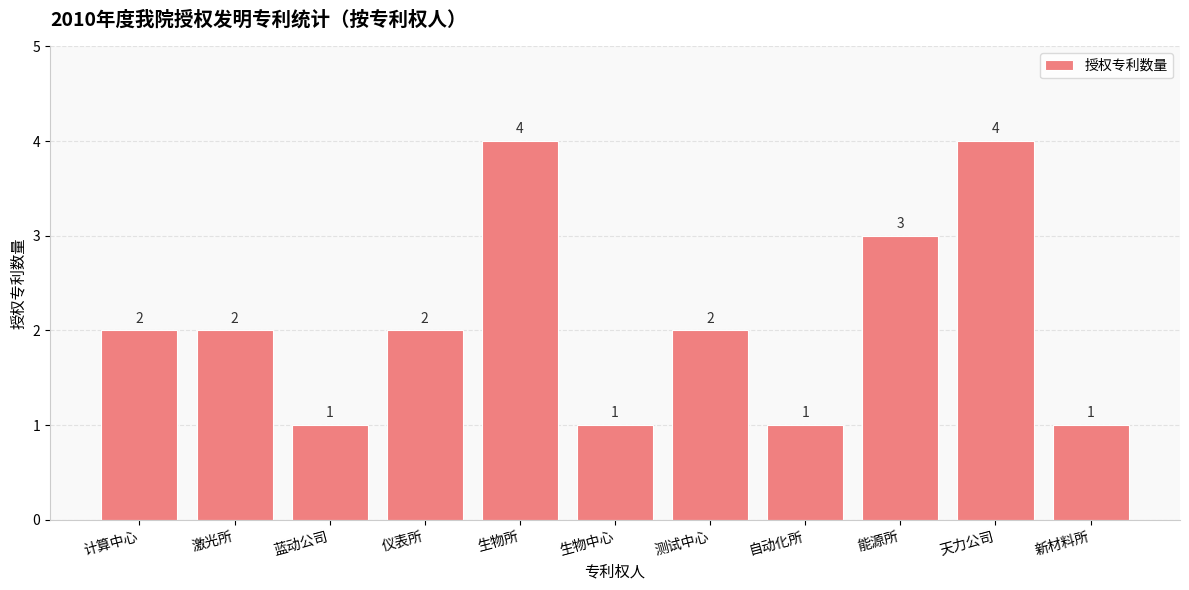

What is the greatest value displayed?

4